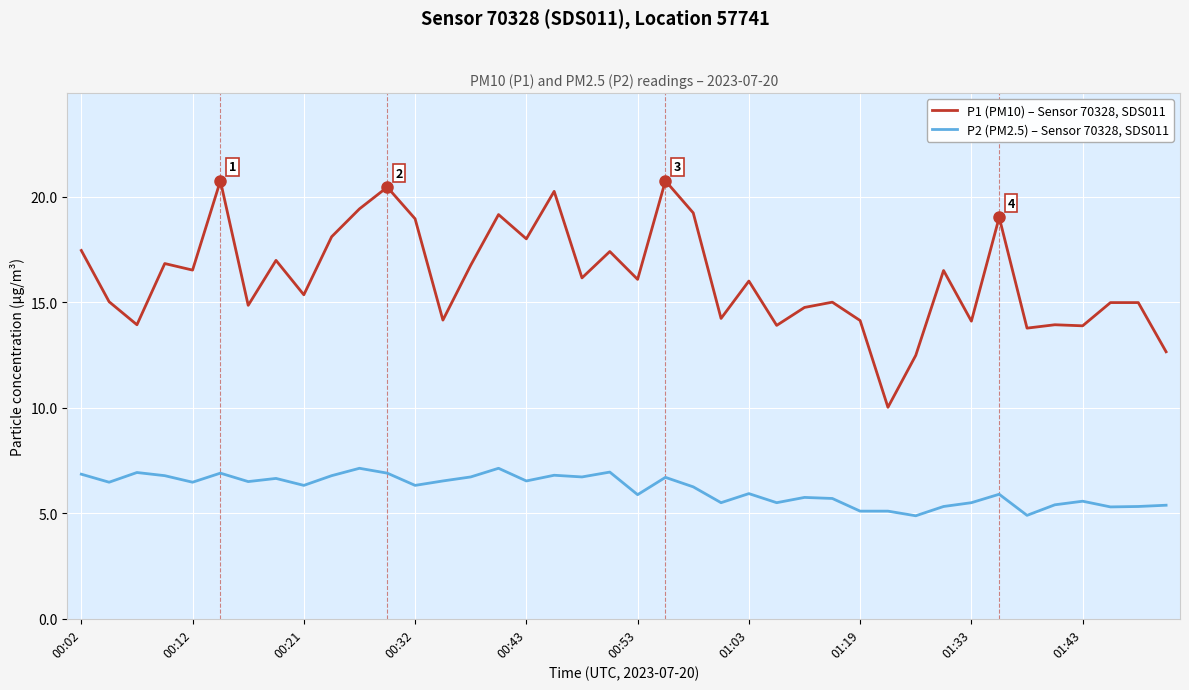

Which series has the largest range (max minus min)?

P1 (PM10) – Sensor 70328, SDS011